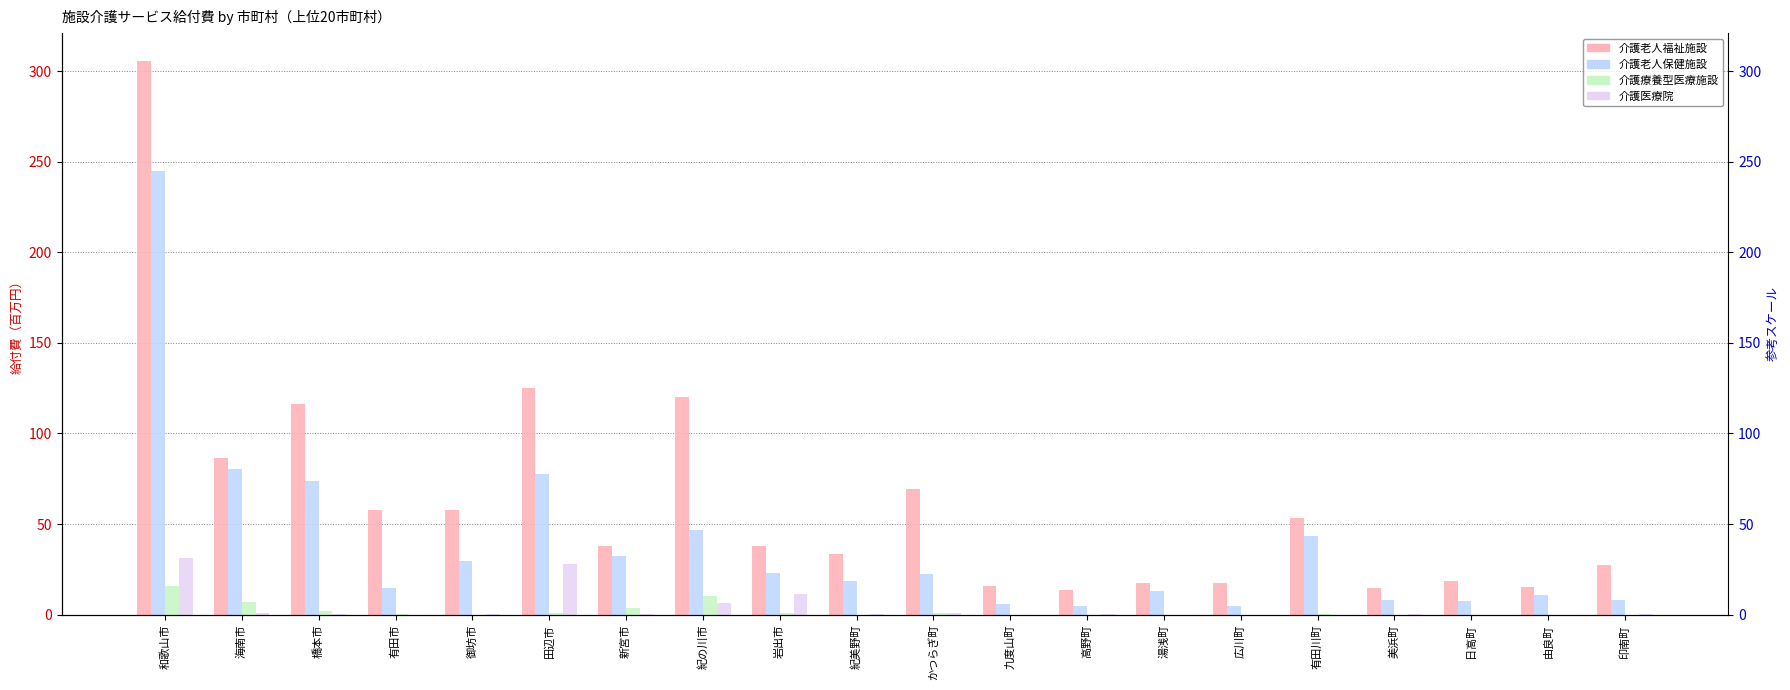

The 介護医療院 series shows 9.8 at 紀の川市. True or false?

False